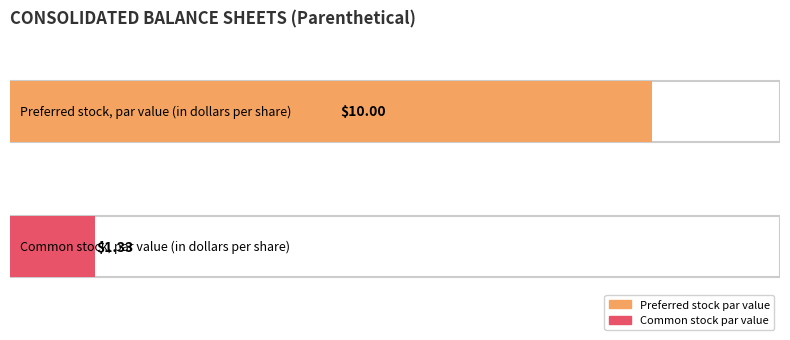

List the labels in order of value, largest first.

Preferred stock, par value (in dollars per share), Common stock, par value (in dollars per share)